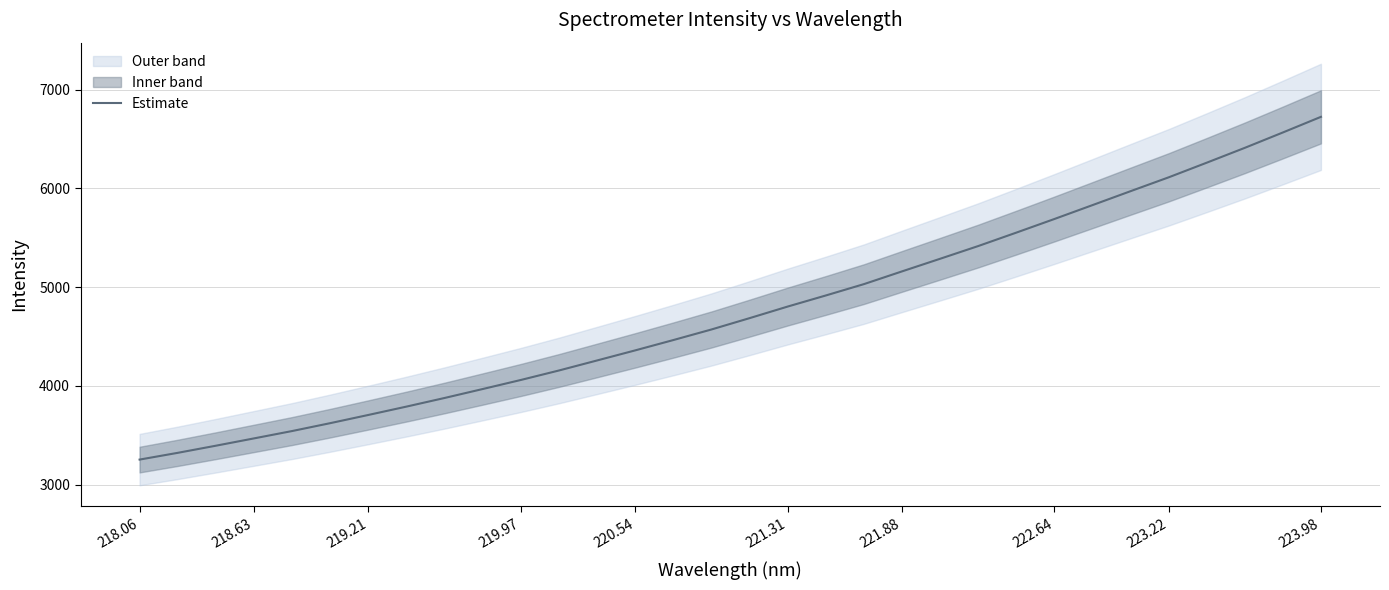

What is the lowest value of the Estimate series?

3252.7